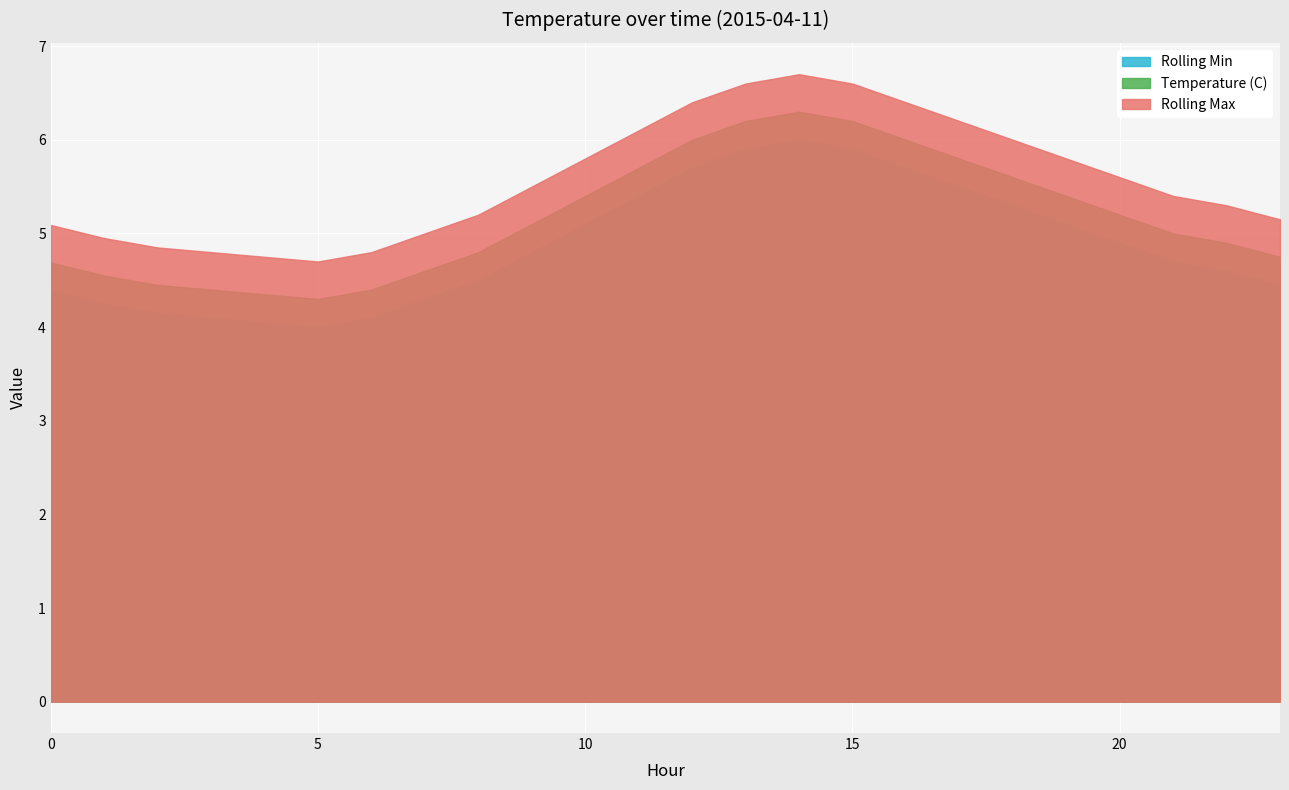

What is the maximum value shown in the chart?

6.7